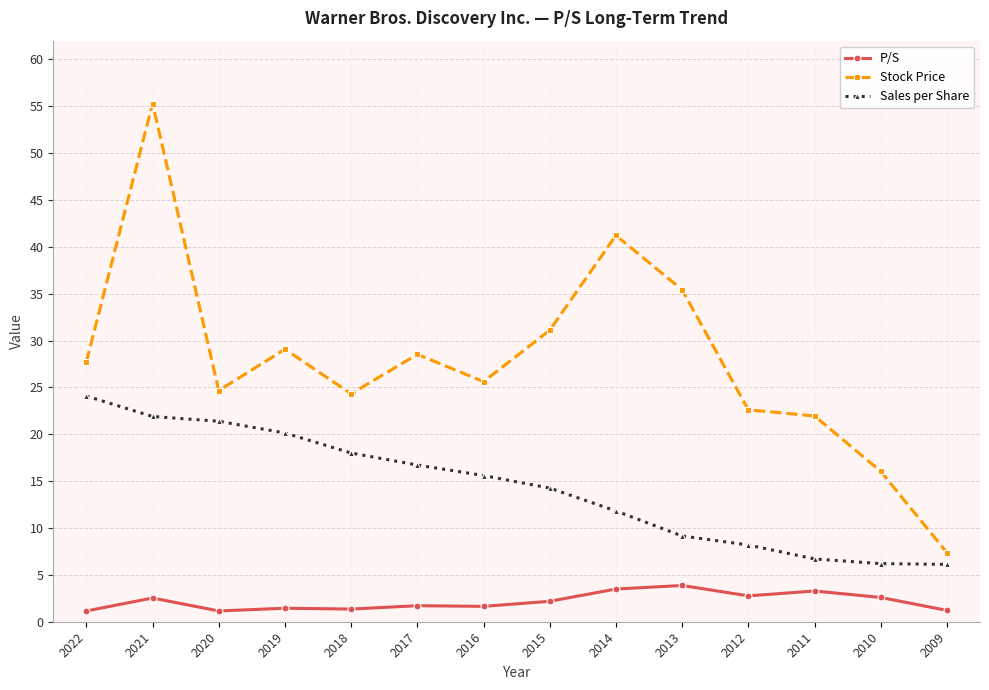

Which series has the largest range (max minus min)?

Stock Price